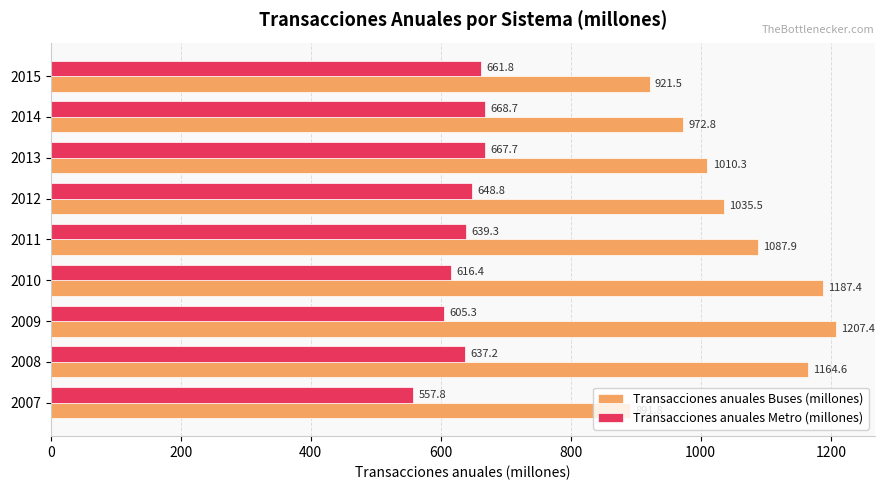

Which label corresponds to the smallest value in the chart?

2007